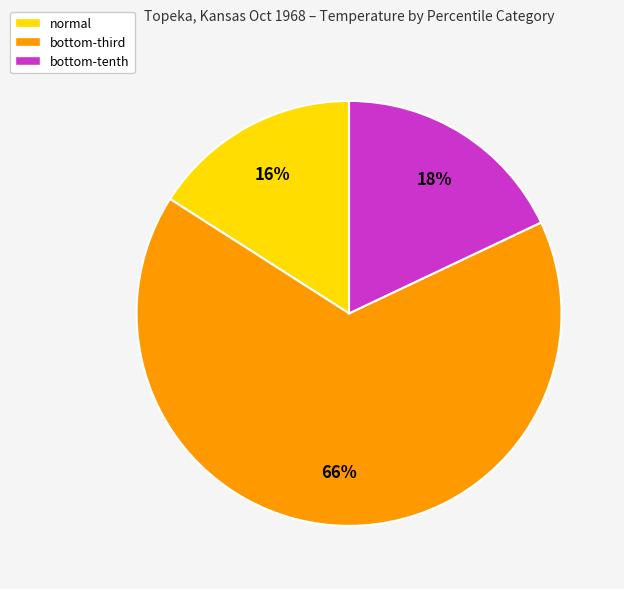

To the nearest percent, what is the average slice percentage?

33%